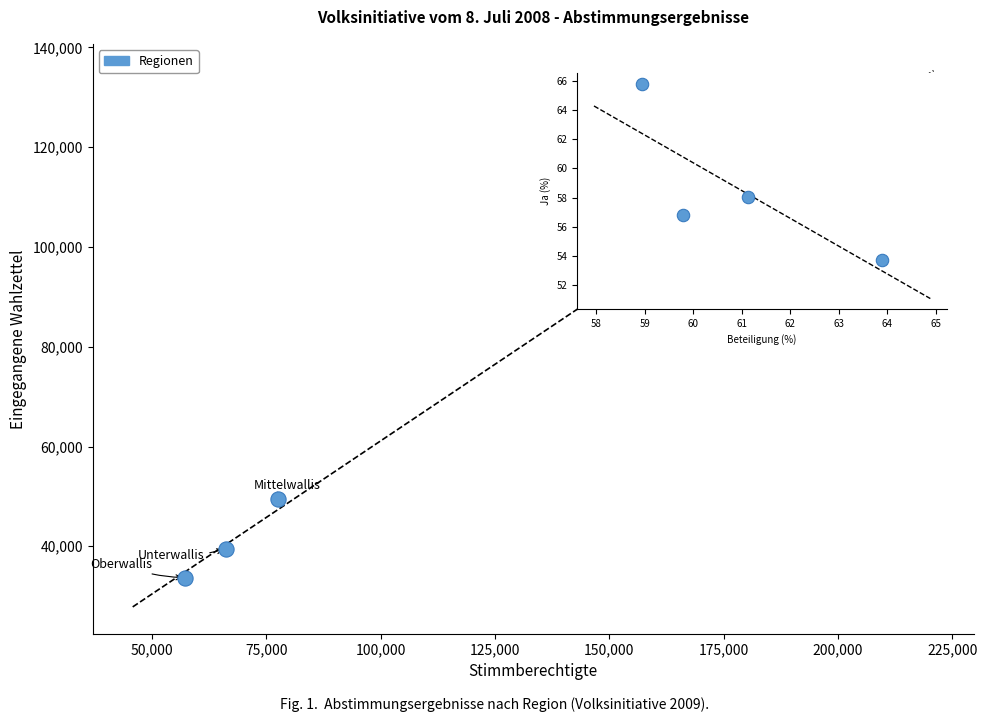

What is the range of X values (max minus min)?

143602